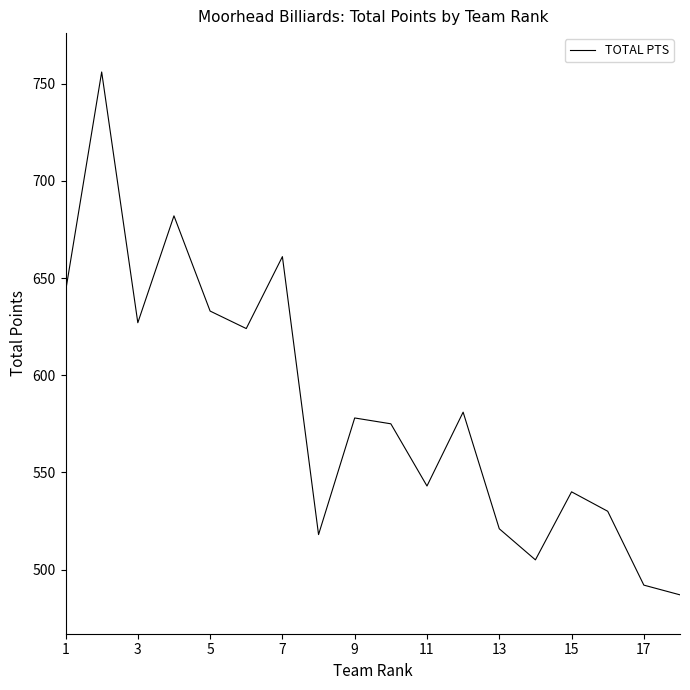

What is the maximum value shown in the chart?

756